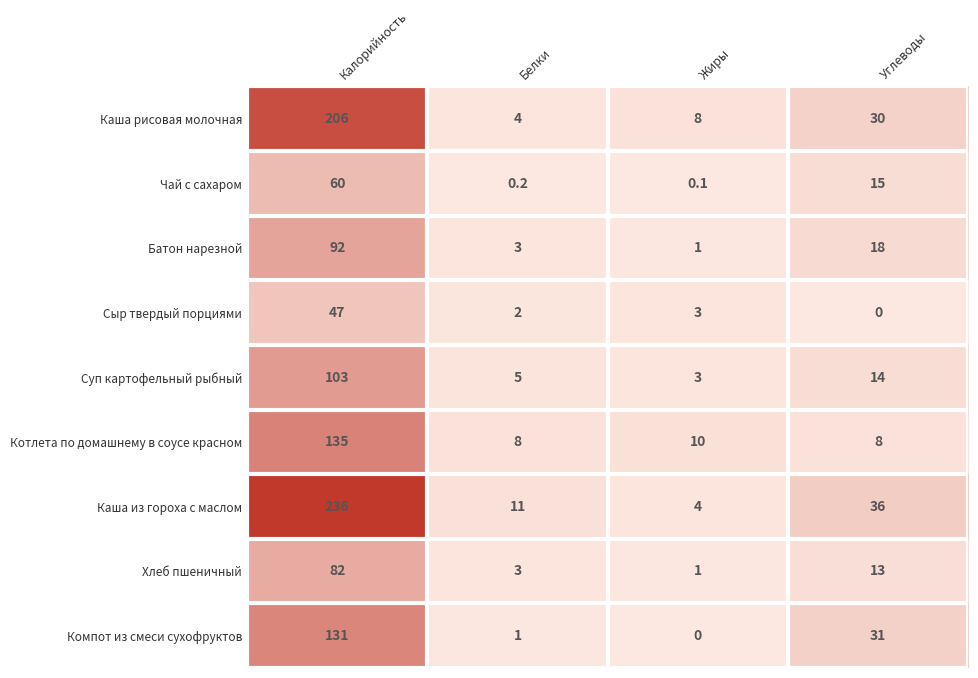

Which series has the largest range (max minus min)?

Каша из гороха с маслом